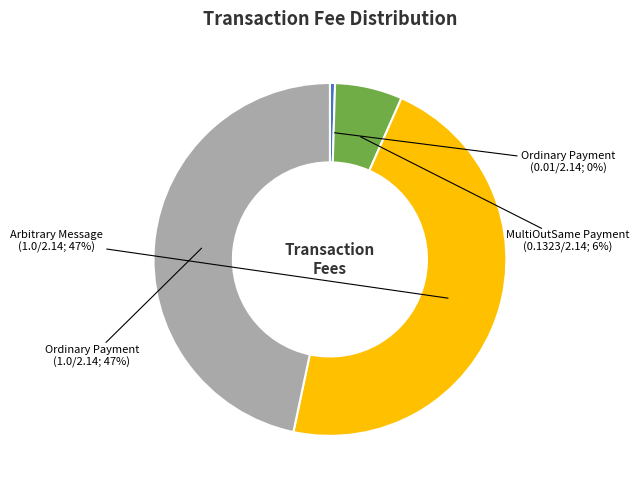

To the nearest percent, what is the average slice percentage?

25%